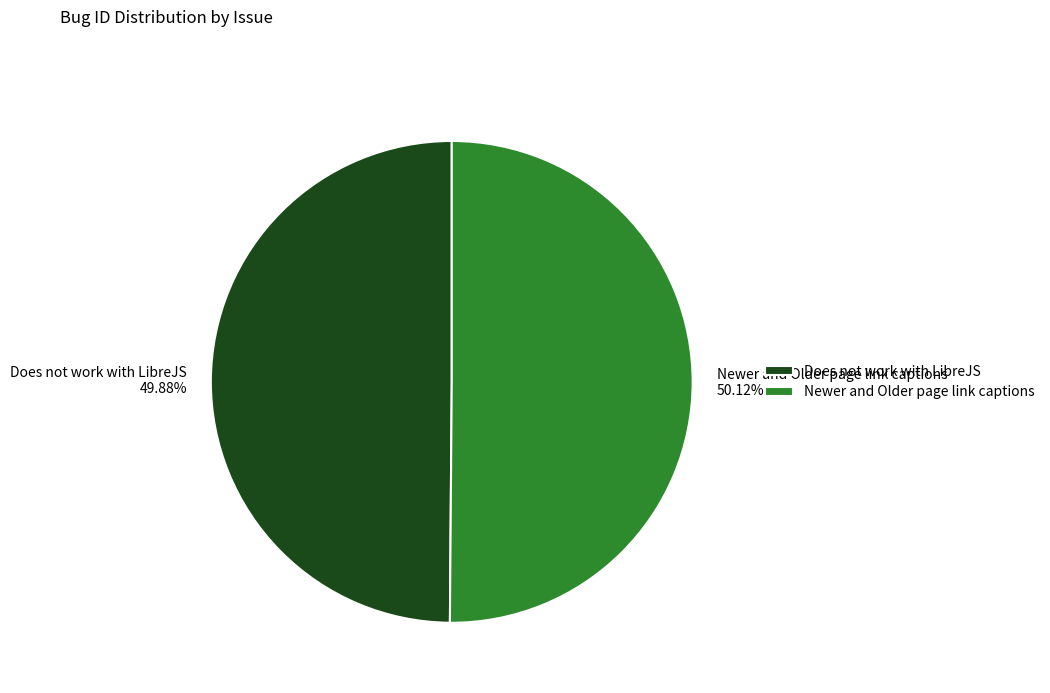

Do Does not work with LibreJS and Newer and Older page link captions together represent more than half of the pie?

Yes